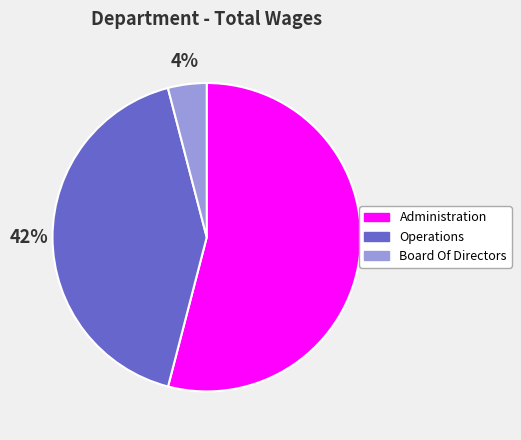

Do Administration and Board Of Directors together represent more than half of the pie?

Yes